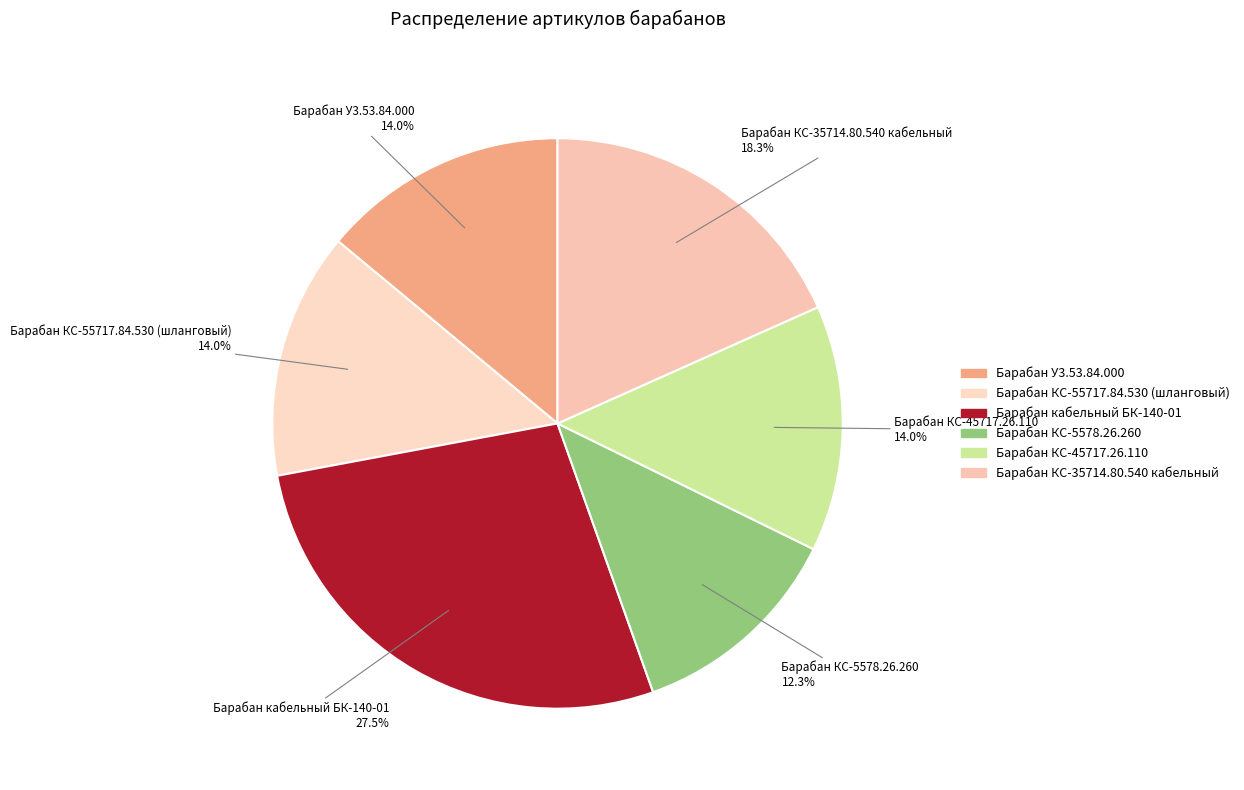

Which has a higher value, Барабан кабельный БК-140-01 or Барабан КС-55717.84.530 (шланговый)?

Барабан кабельный БК-140-01